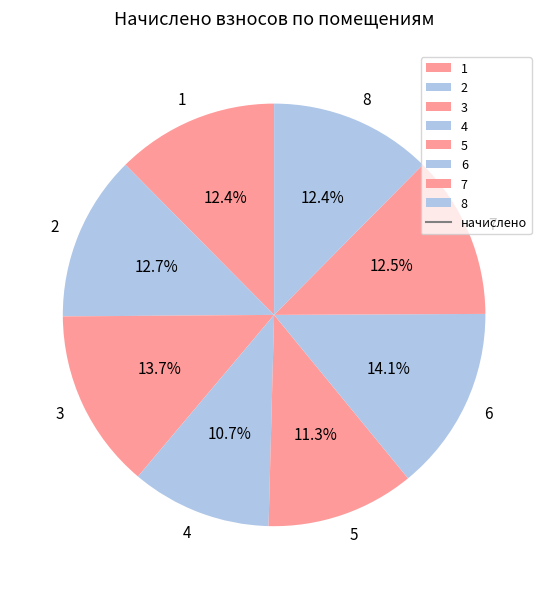

The 7 slice represents 25% of the pie. True or false?

False